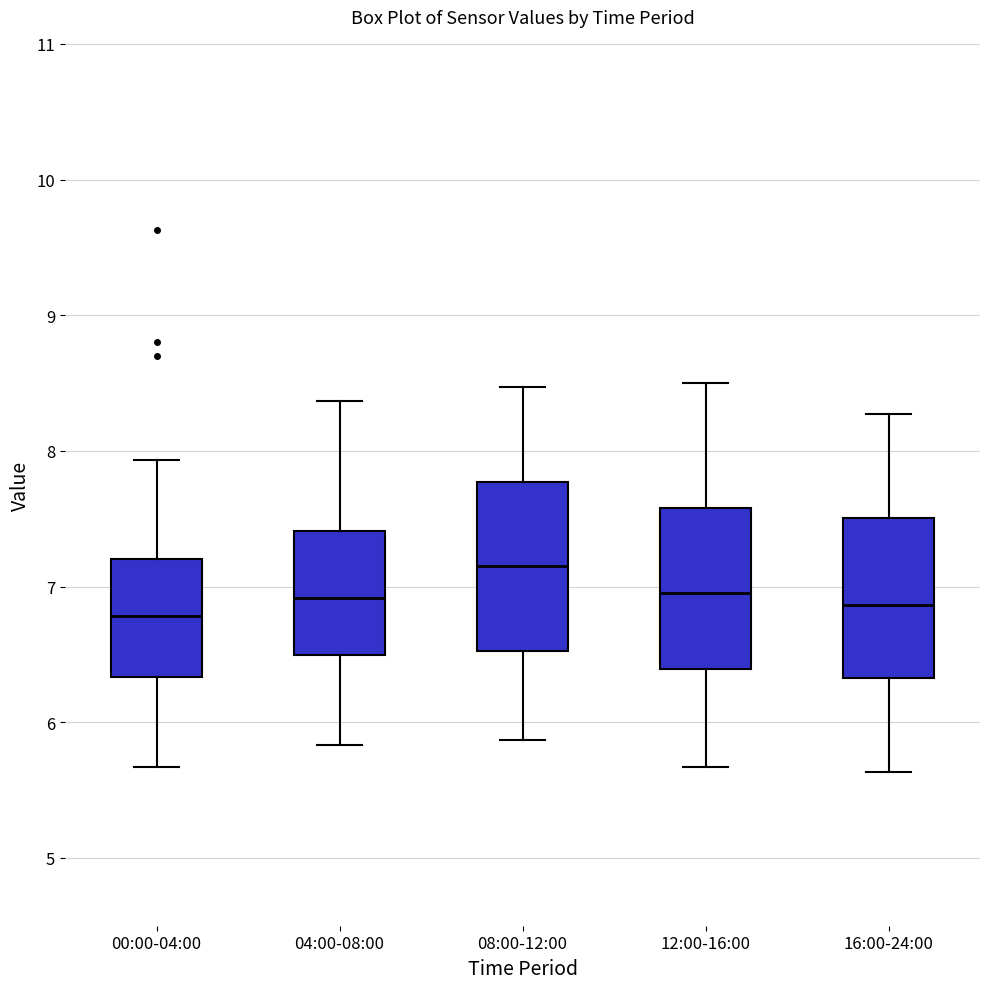

Reading left to right, transcribe this box plot: for each box, give where its median line is, the range the box spans, and where its two whiskers end, as read against the y-axis. The values are not printed on the chart, so give them approximately, as read against the axis.

00:00-04:00: median 6.8, box 6.3 to 7.2, whiskers 5.7 to 7.9
04:00-08:00: median 6.9, box 6.5 to 7.4, whiskers 5.8 to 8.4
08:00-12:00: median 7.2, box 6.5 to 7.8, whiskers 5.9 to 8.5
12:00-16:00: median 7.0, box 6.4 to 7.6, whiskers 5.7 to 8.5
16:00-24:00: median 6.9, box 6.3 to 7.5, whiskers 5.6 to 8.3